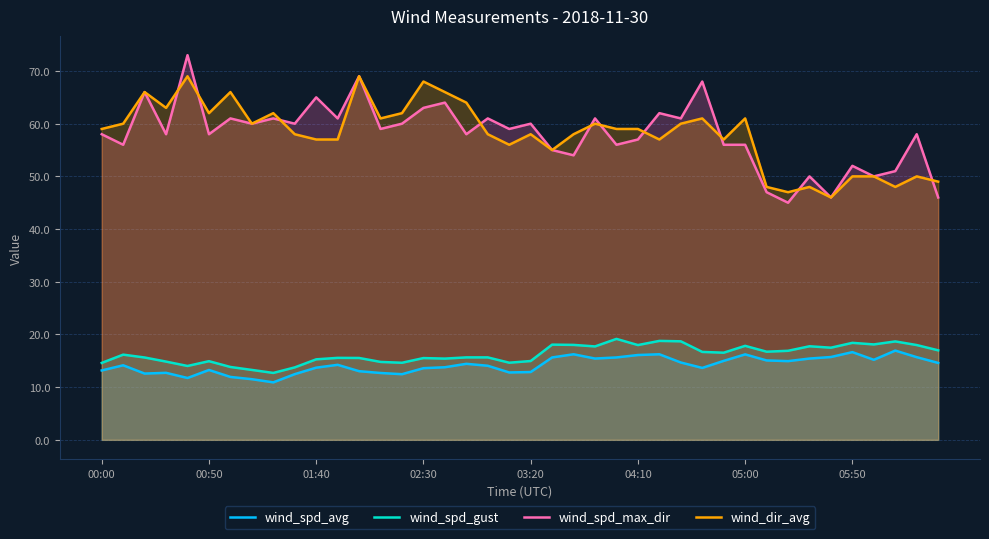

What is the sum of the wind_dir_avg values at 29 and 22?

115.0